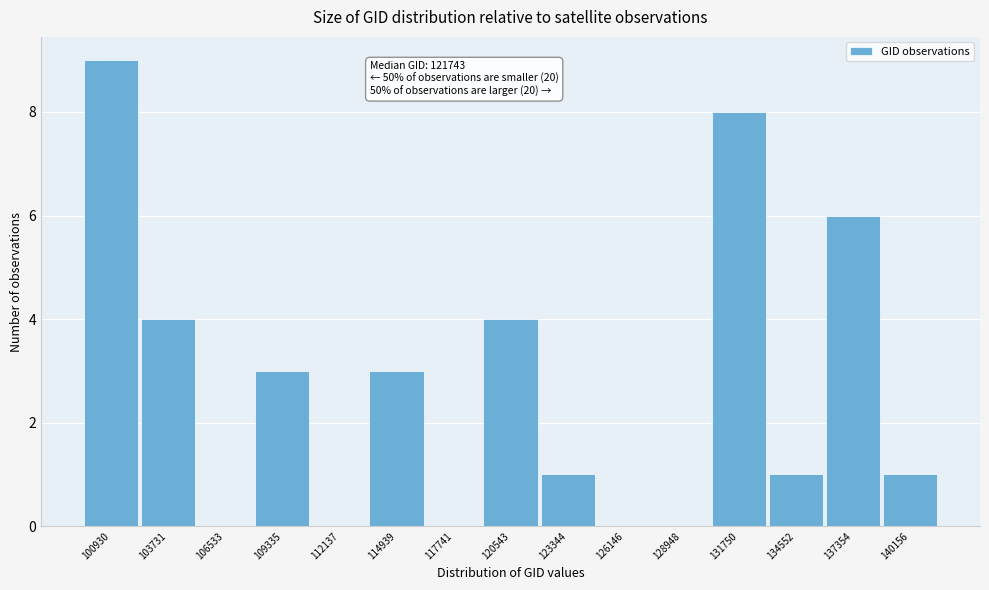

Reading left to right, extract all data points from this chart.

100930=9	103731=4	106533=0	109335=3	112137=0	114939=3	117741=0	120543=4	123344=1	126146=0	128948=0	131750=8	134552=1	137354=6	140156=1